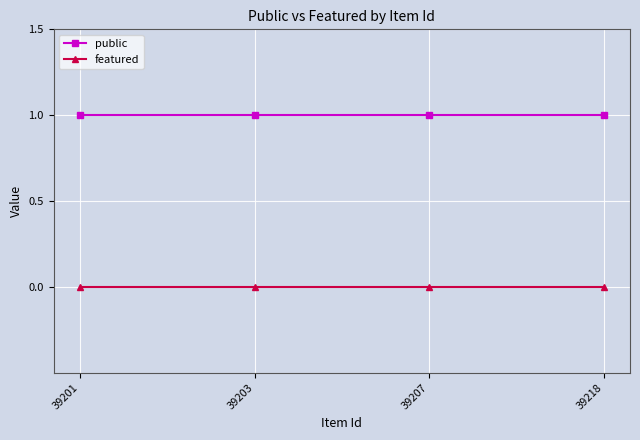

Reading left to right, extract all data points from this chart.

public: 1	1	1	1
featured: 0	0	0	0